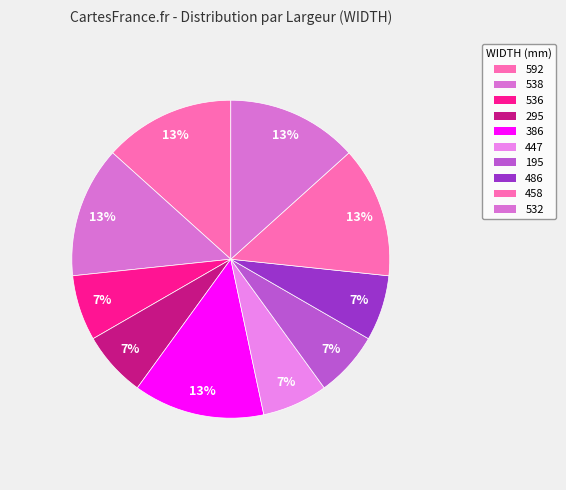

To the nearest percent, what percentage of the pie is 295?

7%